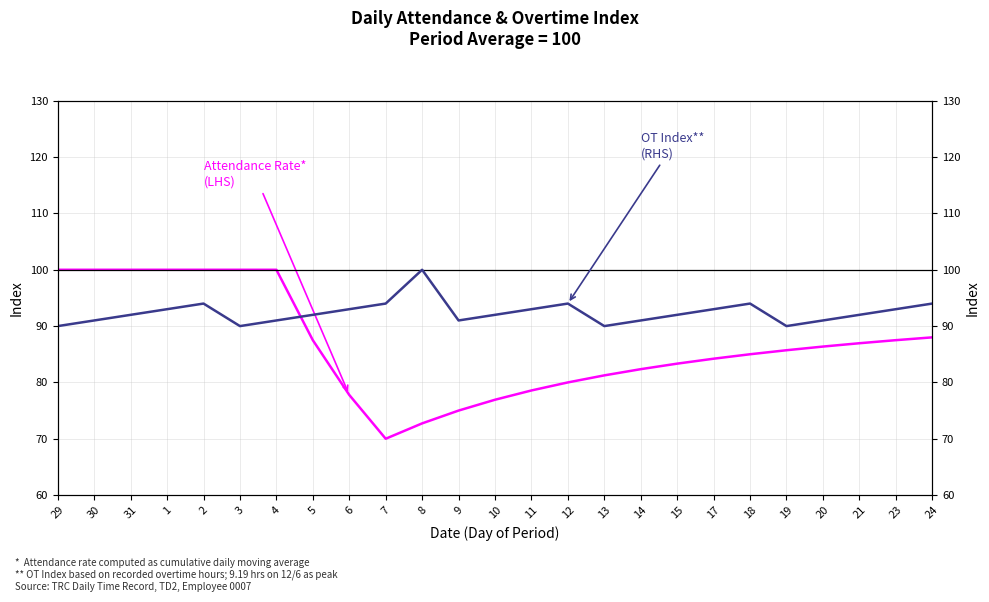

How many data points in Attendance Rate
(LHS) are less than 85?

11